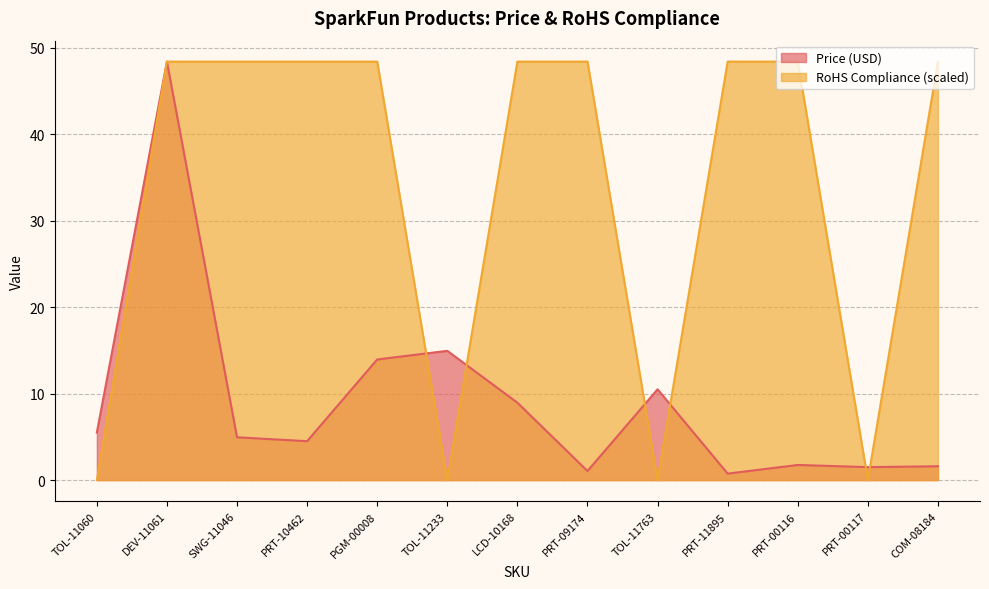

How many interior local valleys does the RoHS Compliance series have?

3